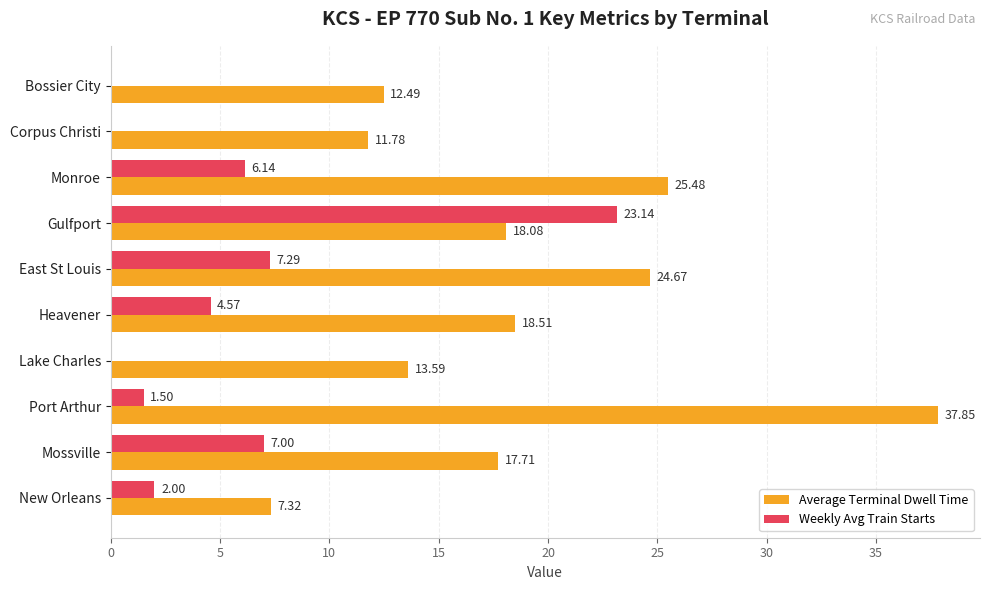

At which label does Weekly Avg Train Starts reach its peak?

Gulfport